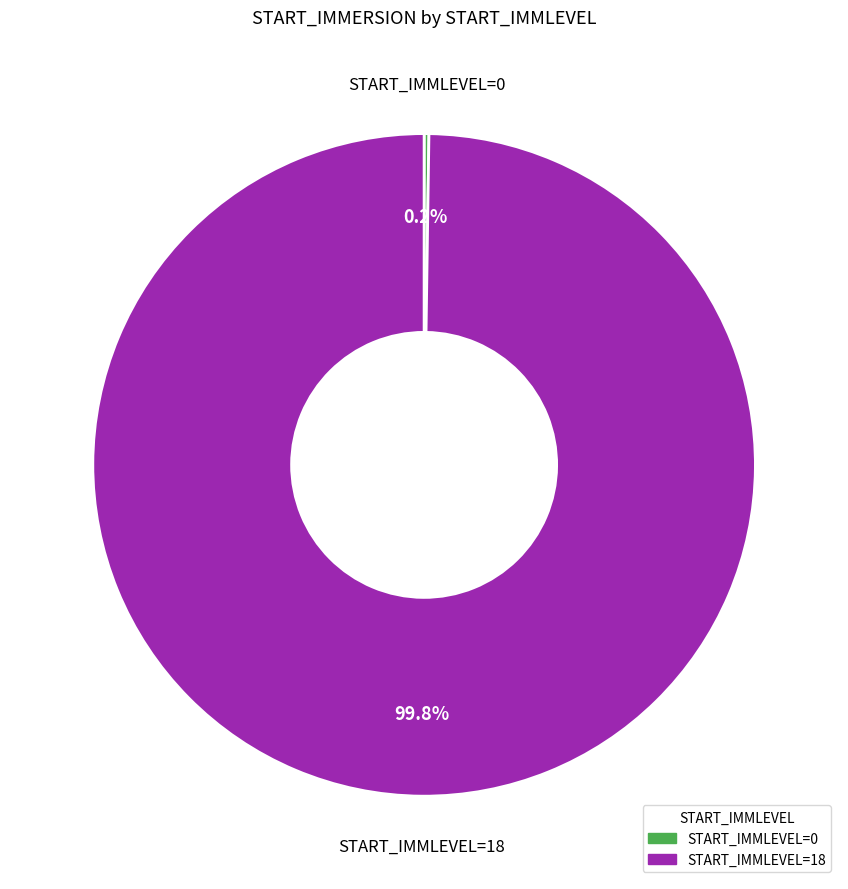

Does any single category account for the majority?

Yes